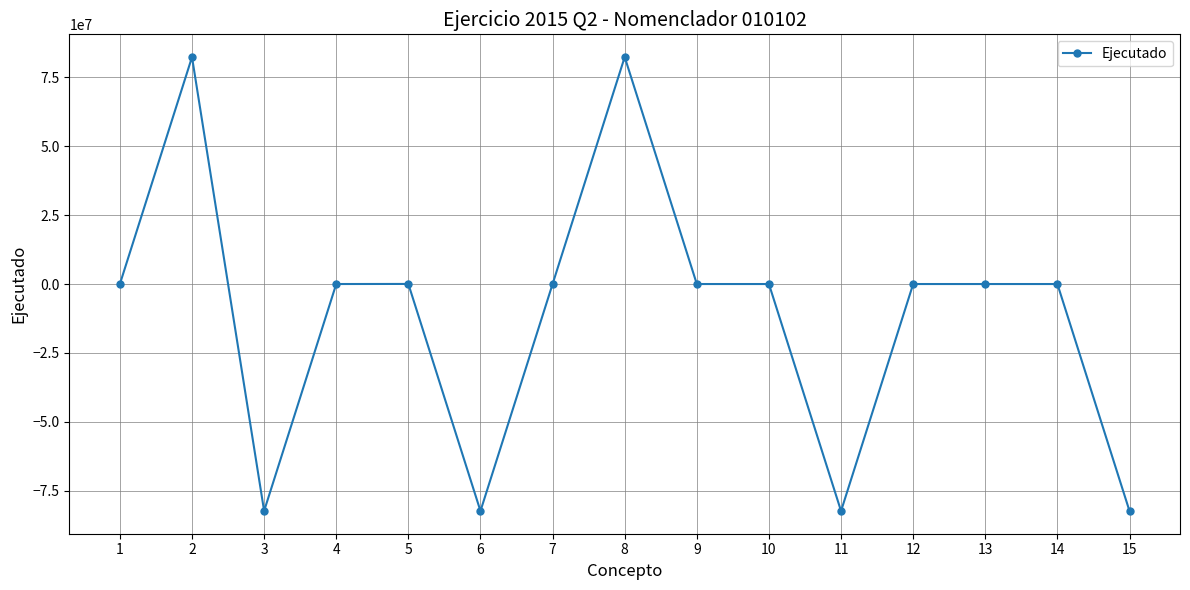

What is the sum of all values?

-164611103.1